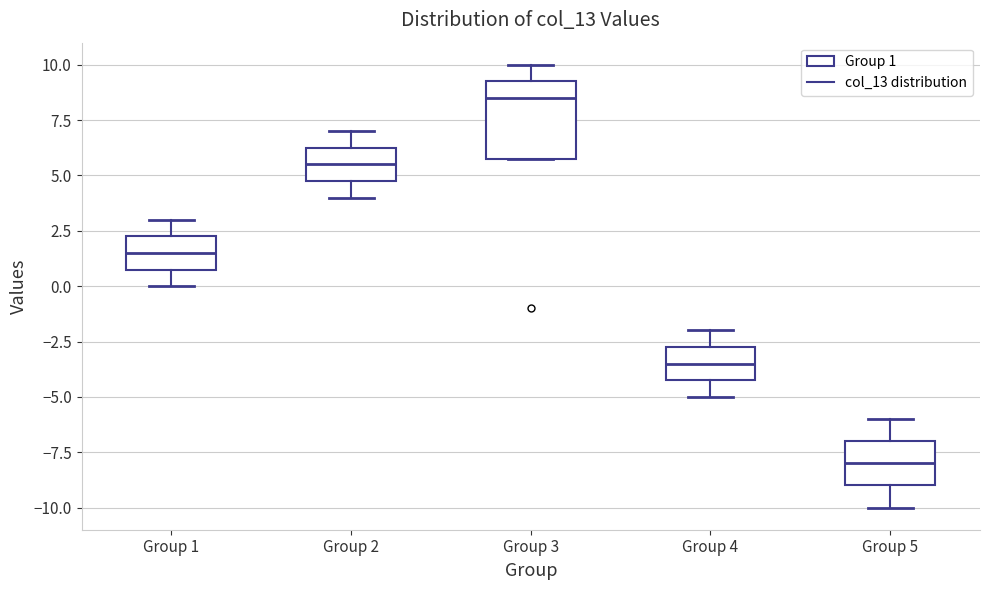

Reading left to right, read every box against the y-axis: the position of its median line, the range the box covers, and the ends of its whiskers. The values are not printed on the chart, so give them approximately, as read against the axis.

Group 1: median 1.5, box 1.0 to 2.5, whiskers 0.0 to 3.0
Group 2: median 5.5, box 5.0 to 6.5, whiskers 4.0 to 7.0
Group 3: median 8.5, box 6.0 to 9.5, whiskers 6.0 to 10.0
Group 4: median -3.5, box -4.0 to -2.5, whiskers -5.0 to -2.0
Group 5: median -8.0, box -9.0 to -7.0, whiskers -10.0 to -6.0